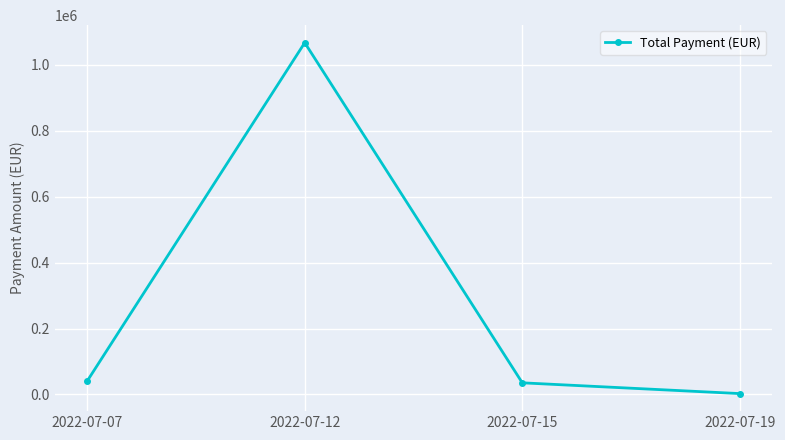

Does the chart have visible grid lines?

Yes